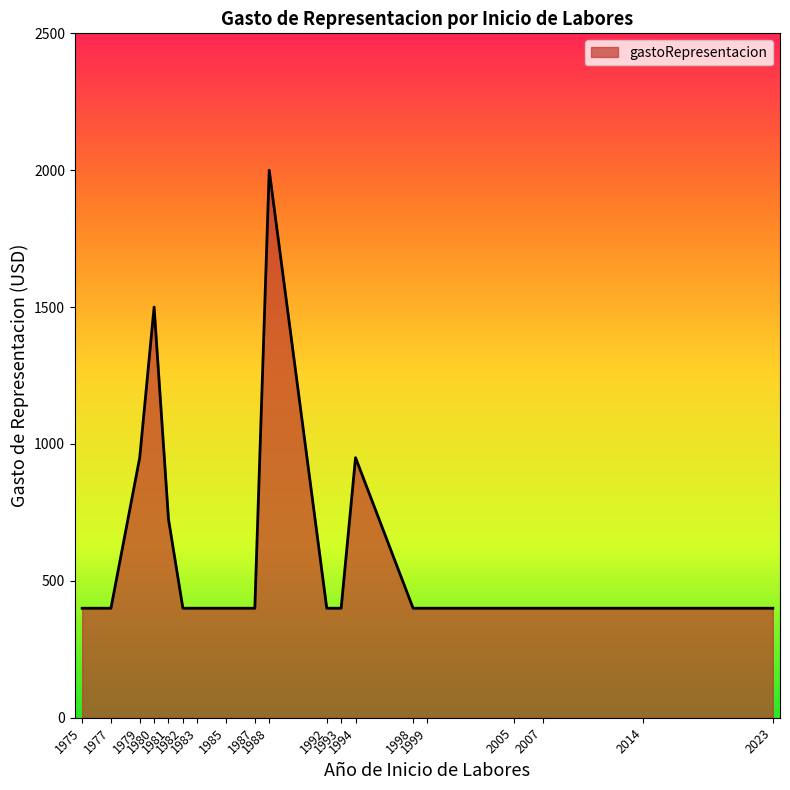

What is the greatest value displayed?

2000